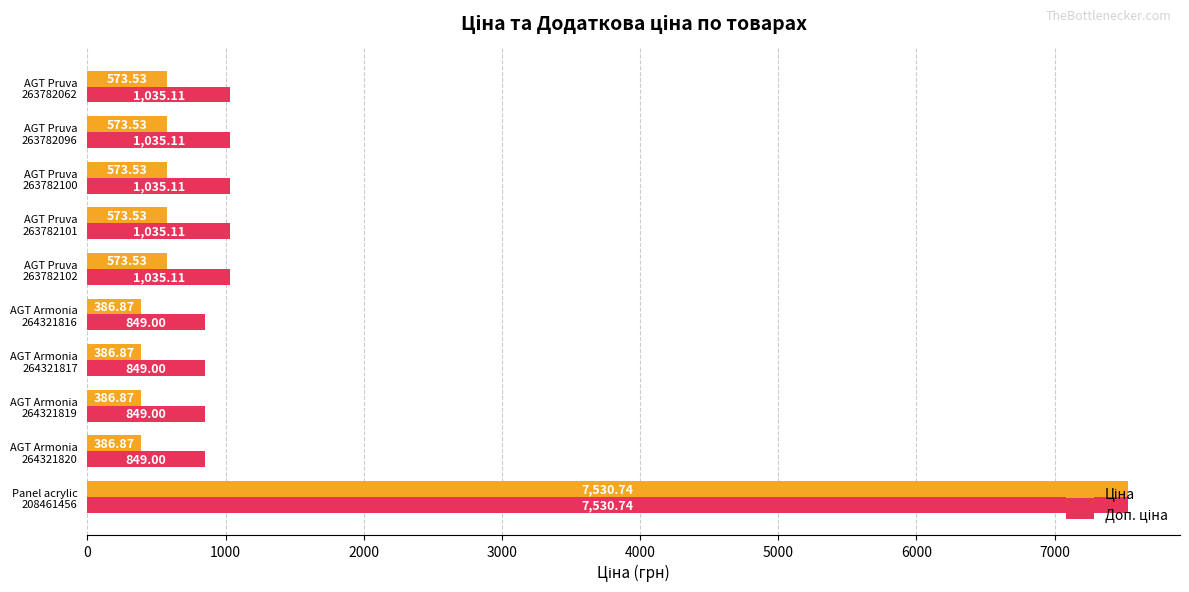

How many categories are shown in the chart?

10